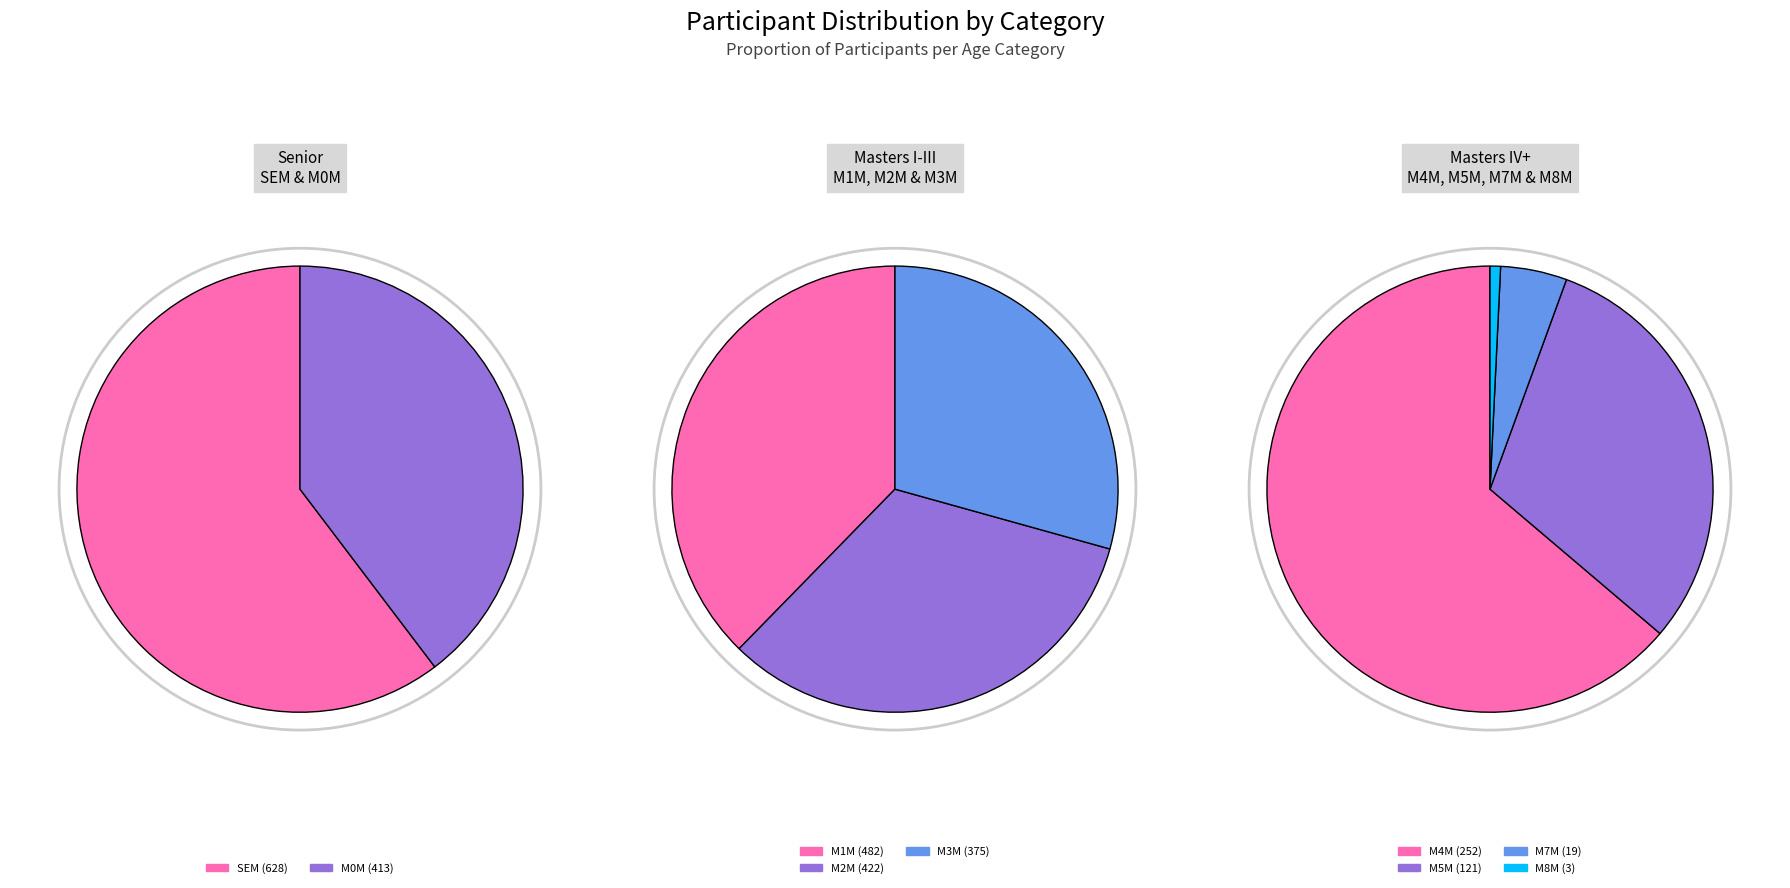

Which category has the biggest portion of the pie?

SEM